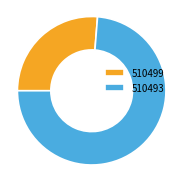

Rank the categories by value from highest to lowest.

510493, 510499